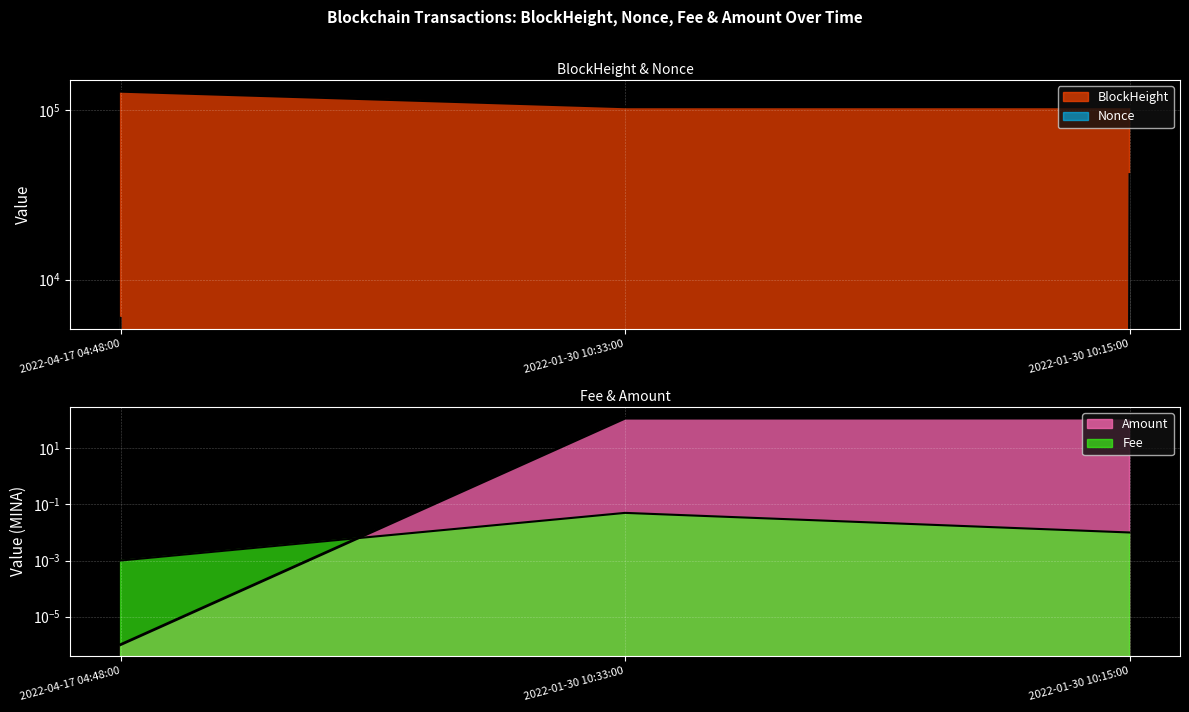

What is the total value across all series at 2022-04-17 04:48:00?

134749.0